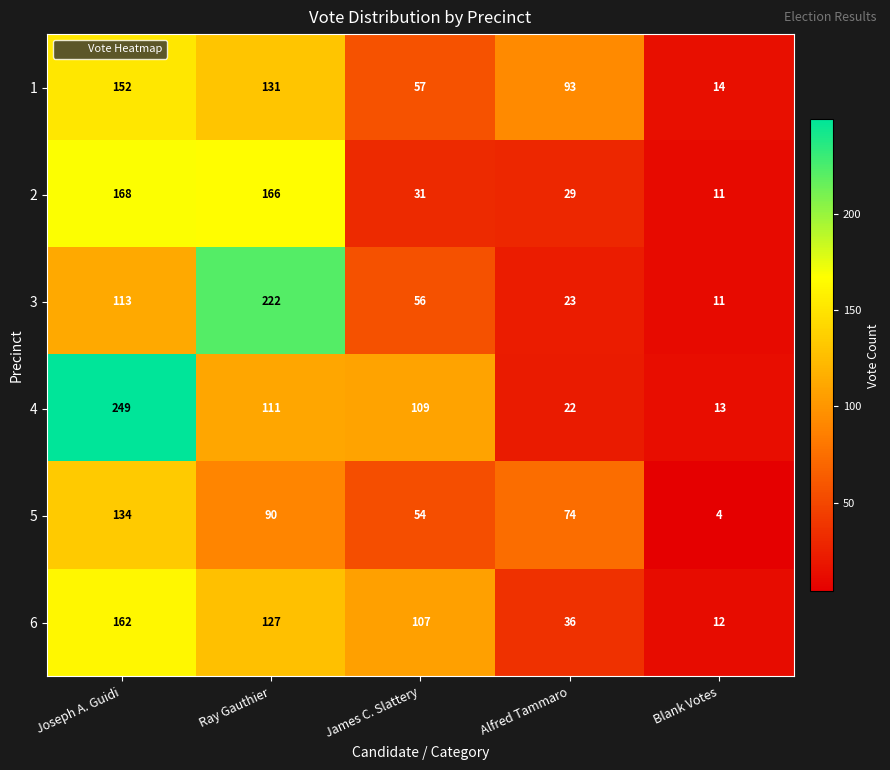

Rank the series at Joseph A. Guidi from highest to lowest value.

4, 2, 6, 1, 5, 3